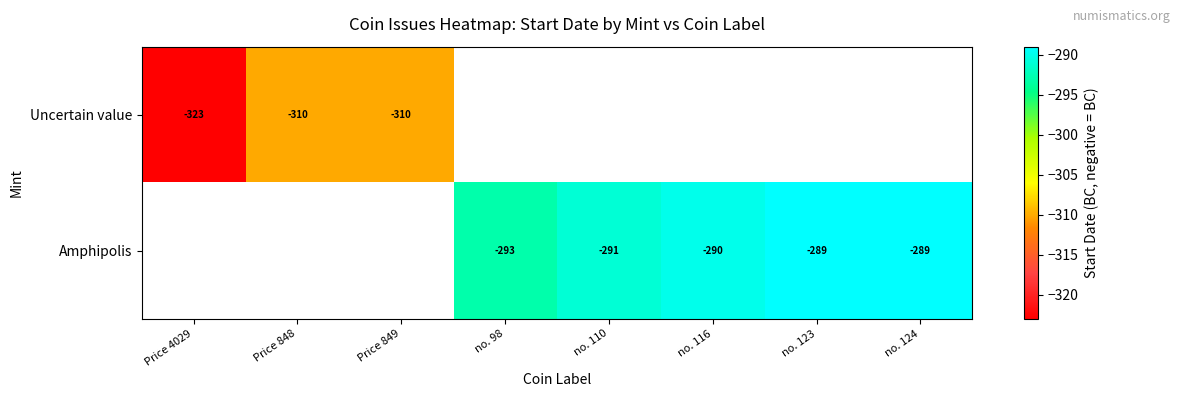

Is it true that Amphipolis equals -289 at no. 123?

True